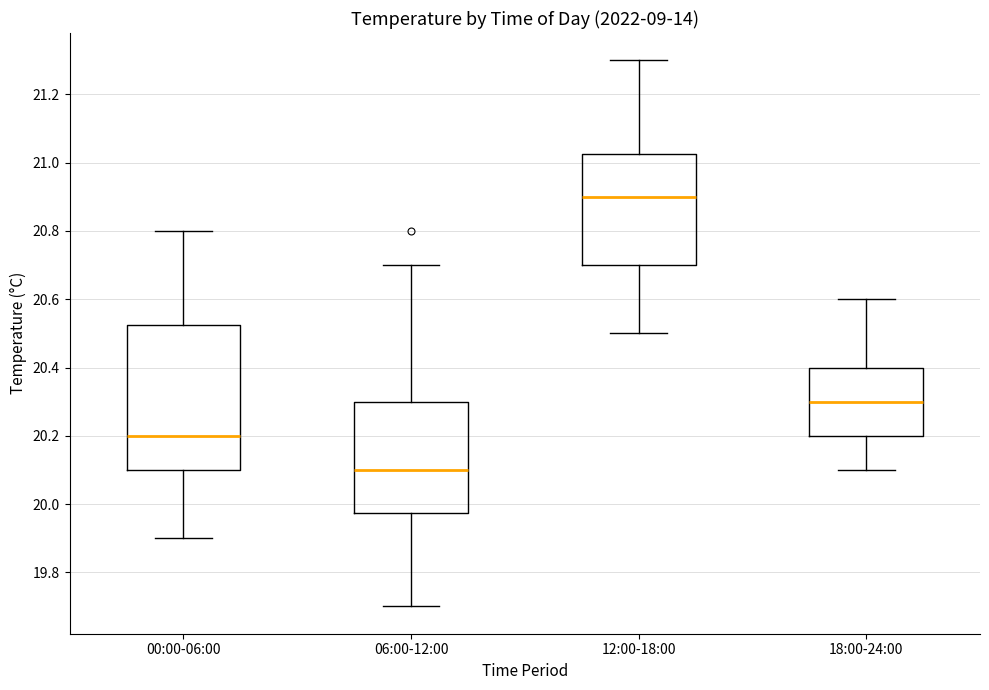

Which box has the highest median line?

12:00-18:00